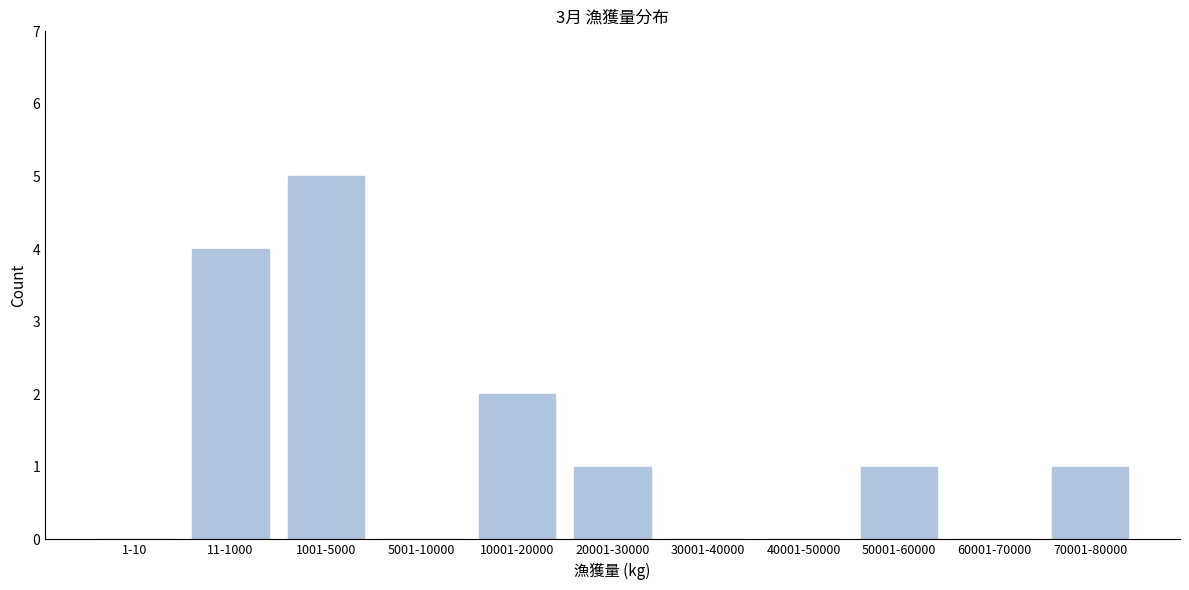

Reading right to left, list all the values displayed in this chart.

70001-80000=1	60001-70000=0	50001-60000=1	40001-50000=0	30001-40000=0	20001-30000=1	10001-20000=2	5001-10000=0	1001-5000=5	11-1000=4	1-10=0